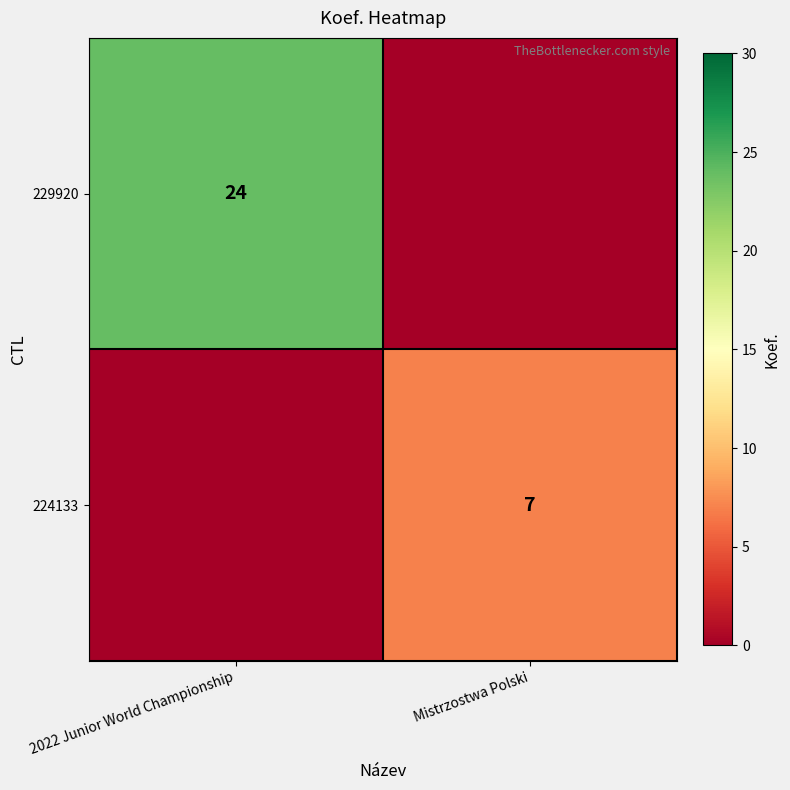

True or false: 224133 has a value of 5 at Mistrzostwa Polski.

False